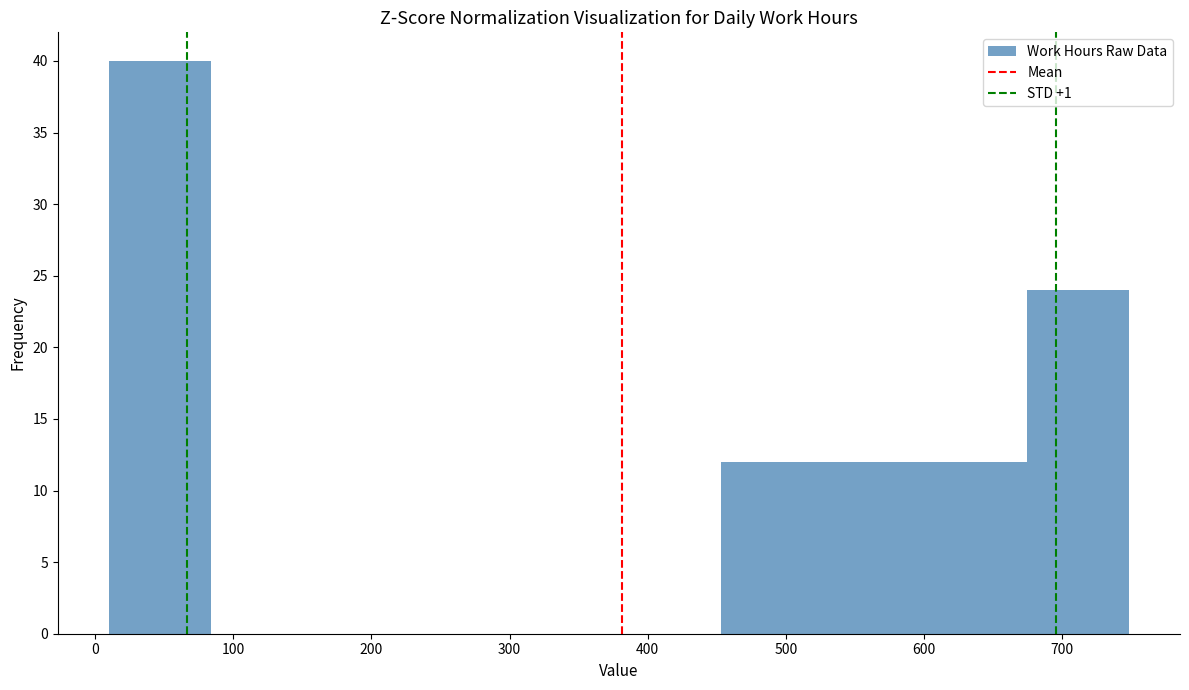

Over which range of the x-axis is the bar tallest?

10 to 80